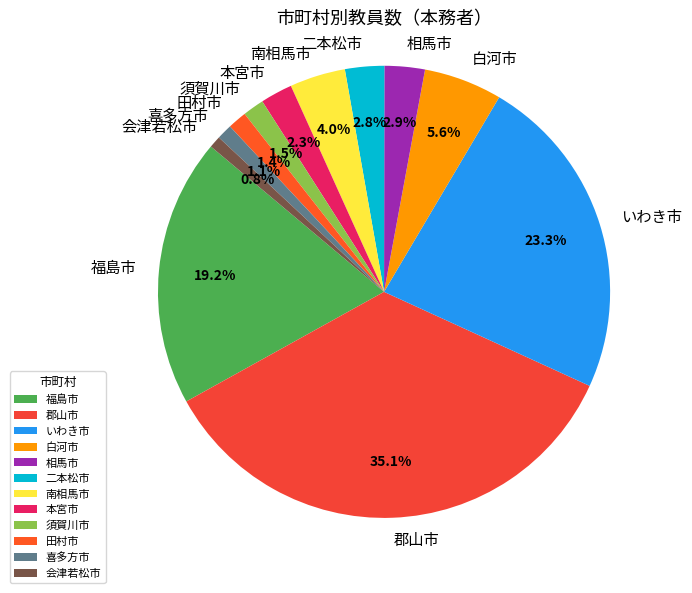

Is the sum of 田村市 and 相馬市 greater than half?

No